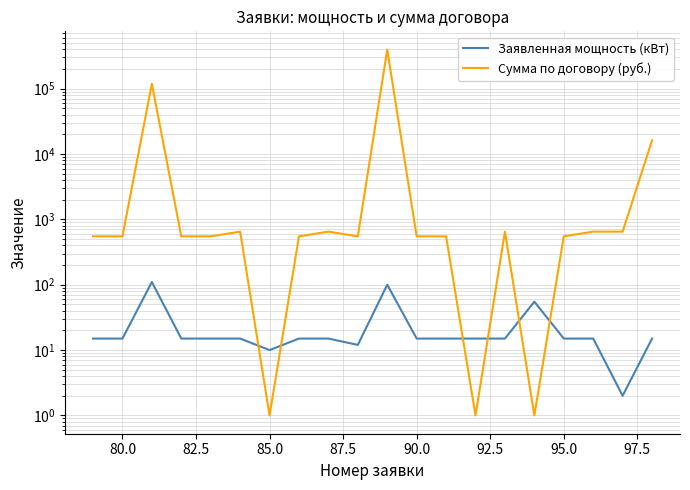

What is the difference between the second highest and minimum values in the Заявленная мощность (кВт) series?

98.0